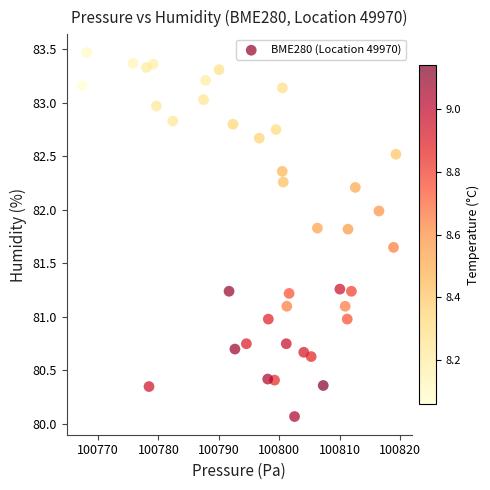

What is the range of Y values (max minus min)?

3.4